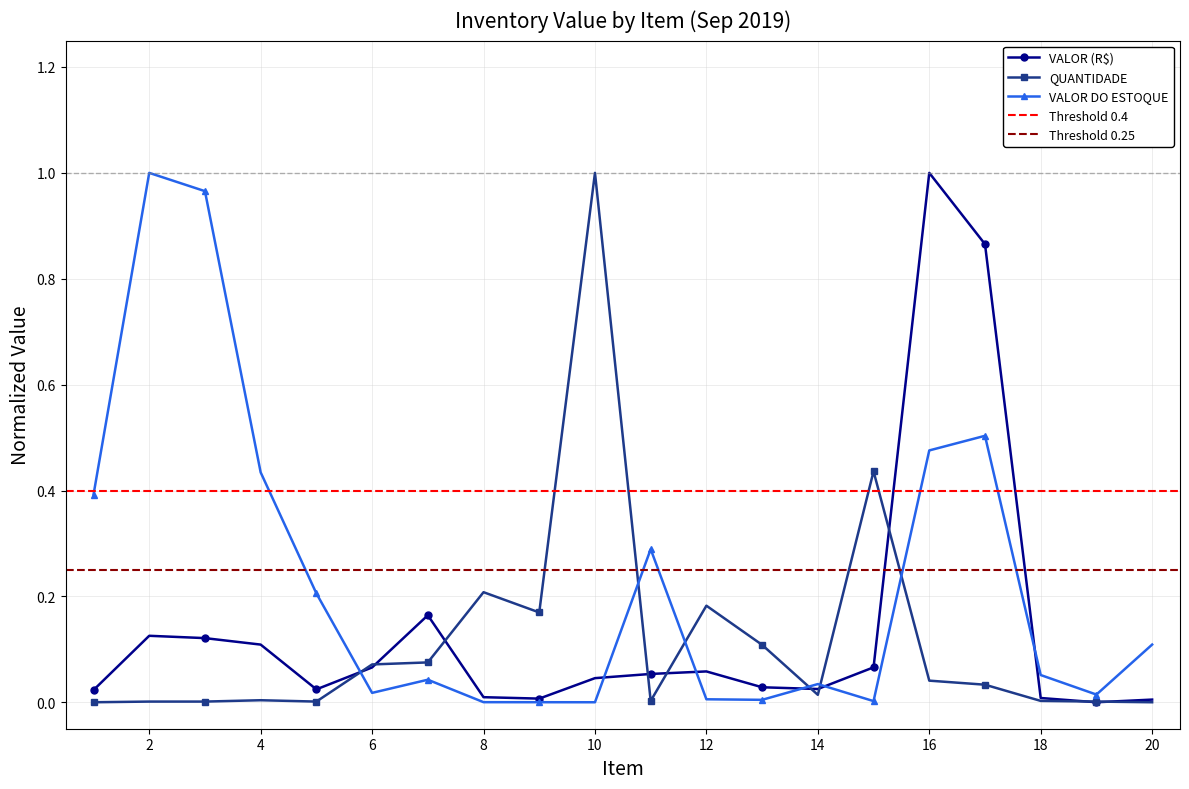

Reading right to left, transcribe all the data shown in this chart.

VALOR (R$): 20=0.0	19=0.0	18=0.0	17=0.9	16=1.0	15=0.1	14=0.0	13=0.0	12=0.1	11=0.1	10=0.0	9=0.0	8=0.0	7=0.2	6=0.1	5=0.0	4=0.1	3=0.1	2=0.1	1=0.0
QUANTIDADE: 20=0.0	19=0.0	18=0.0	17=0.0	16=0.0	15=0.4	14=0.0	13=0.1	12=0.2	11=0.0	10=1.0	9=0.2	8=0.2	7=0.1	6=0.1	5=0.0	4=0.0	3=0.0	2=0.0	1=0.0
VALOR DO ESTOQUE: 20=0.1	19=0.0	18=0.1	17=0.5	16=0.5	15=0.0	14=0.0	13=0.0	12=0.0	11=0.3	10=0.0	9=0.0	8=0.0	7=0.0	6=0.0	5=0.2	4=0.4	3=1.0	2=1.0	1=0.4